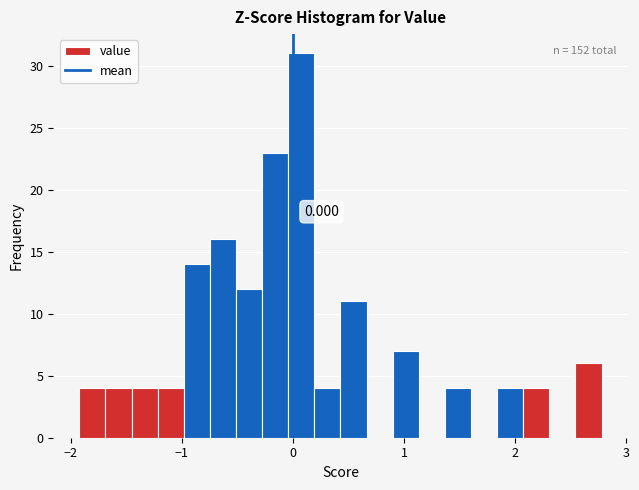

Around what value on the x-axis is the tallest bar? Give the approximate position of its centre, as read against the axis.

0.1